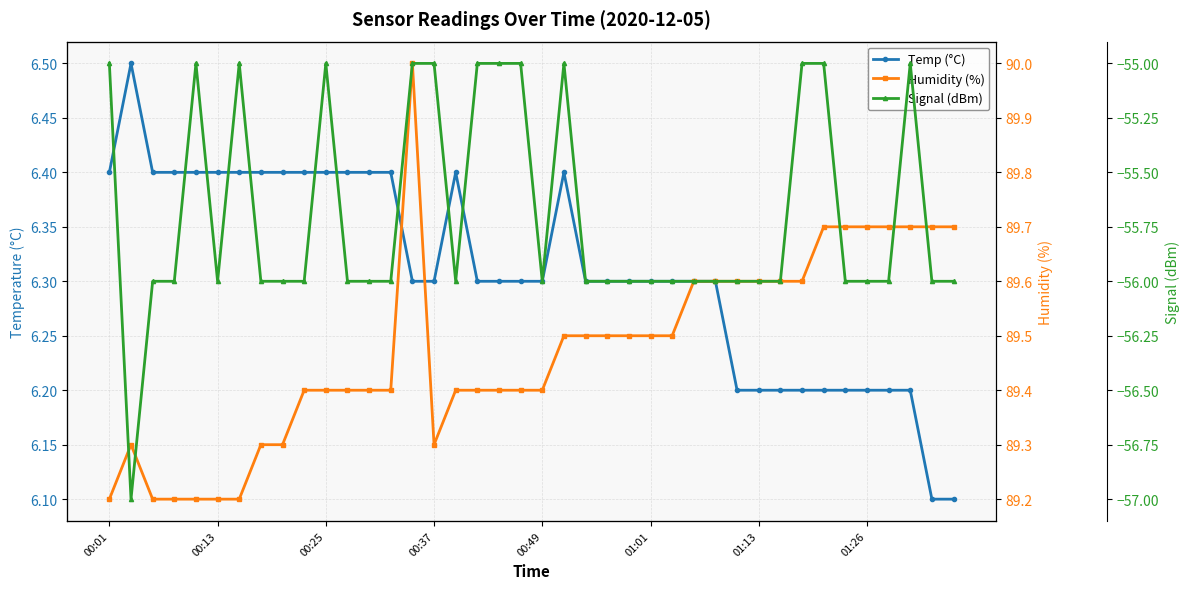

True or false: Temp (°C) and Humidity (%) intersect in this chart.

False